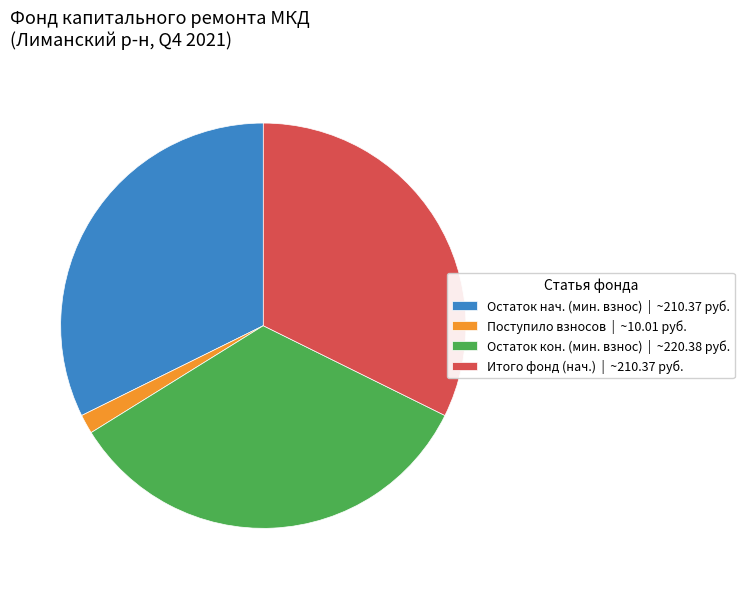

Is there a majority slice in this chart?

No